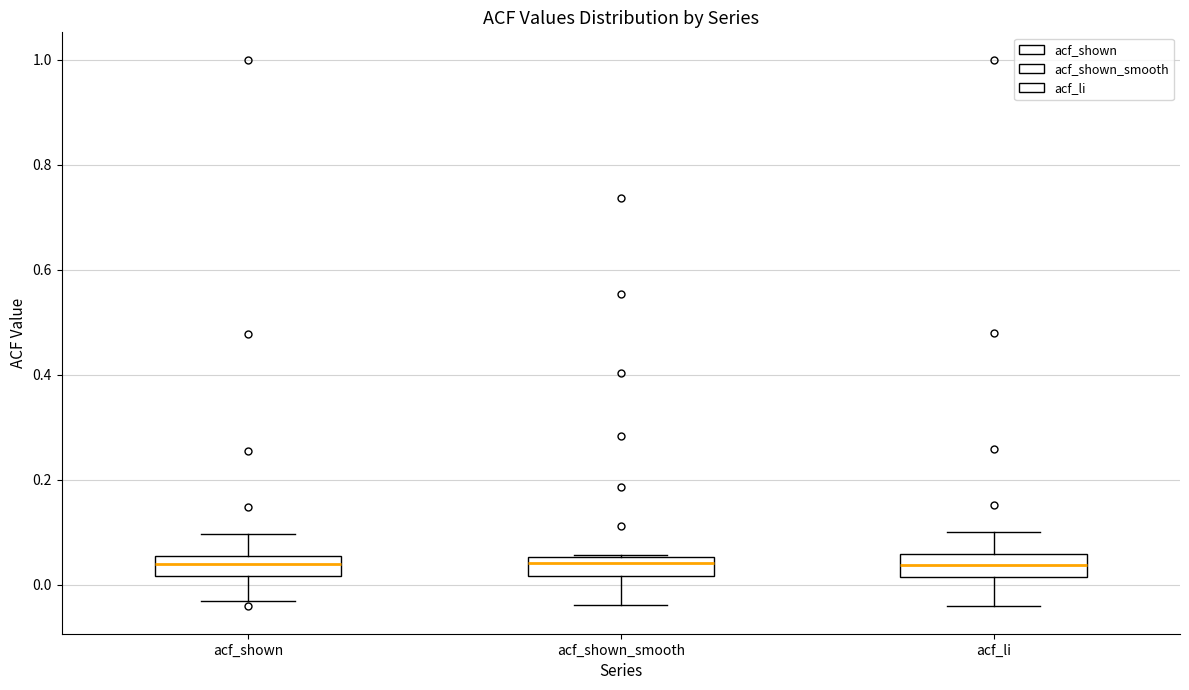

Reading left to right, transcribe this box plot: for each box, give where its median line is, the range the box spans, and where its two whiskers end, as read against the y-axis. The values are not printed on the chart, so give them approximately, as read against the axis.

acf_shown: median 0.04, box 0.02 to 0.06, whiskers -0.04 to 0.10
acf_shown_smooth: median 0.04, box 0.02 to 0.06, whiskers -0.04 to 0.06
acf_li: median 0.04, box 0.02 to 0.06, whiskers -0.04 to 0.10